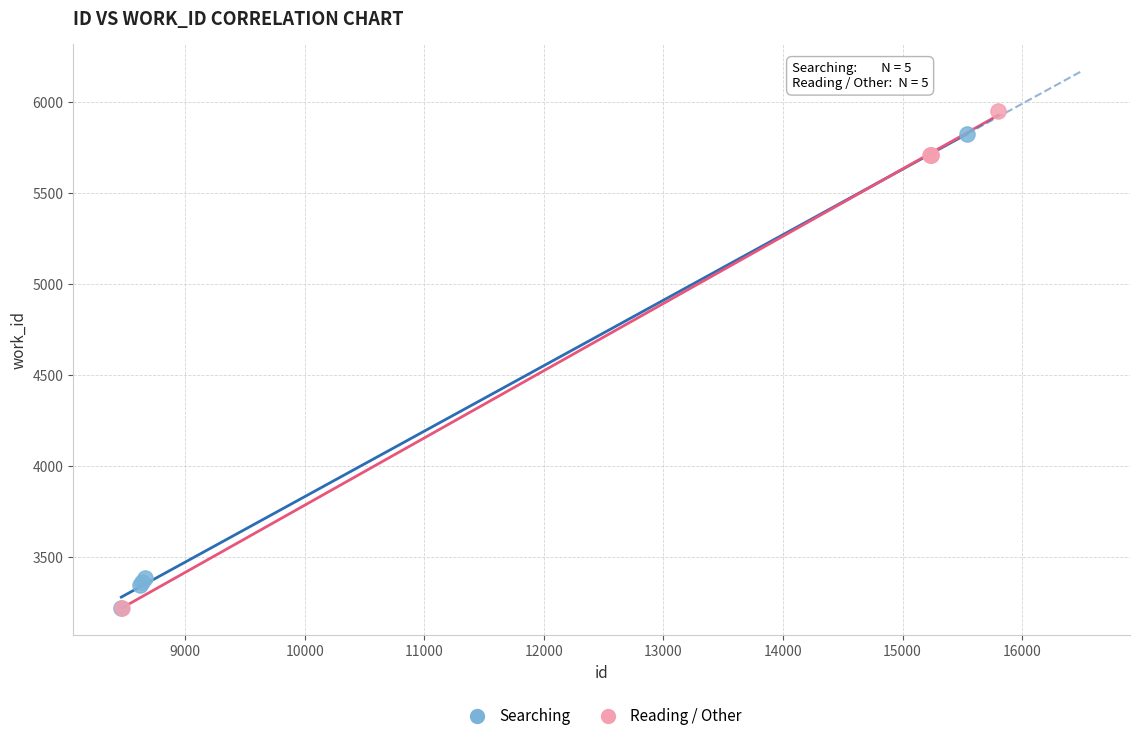

Which series has the largest Y range (max minus min)?

Reading / Other